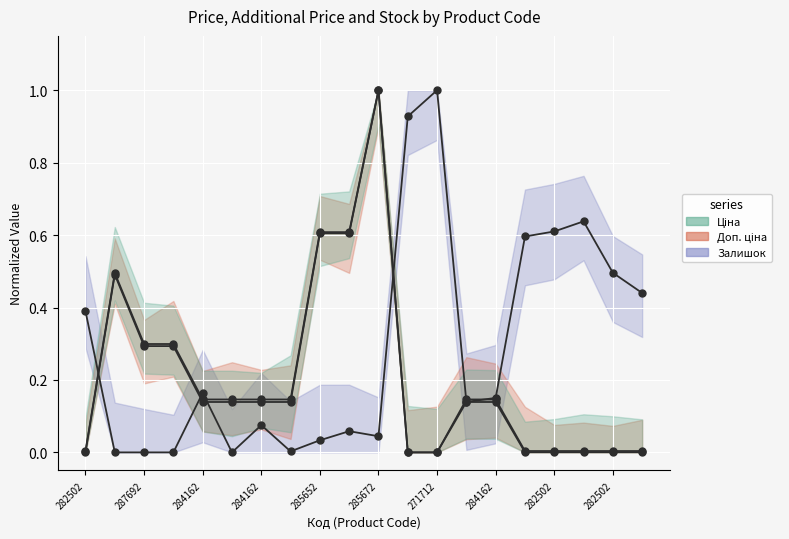

Is the value of Ціна at 15 greater than the value of Залишок at 14?

No